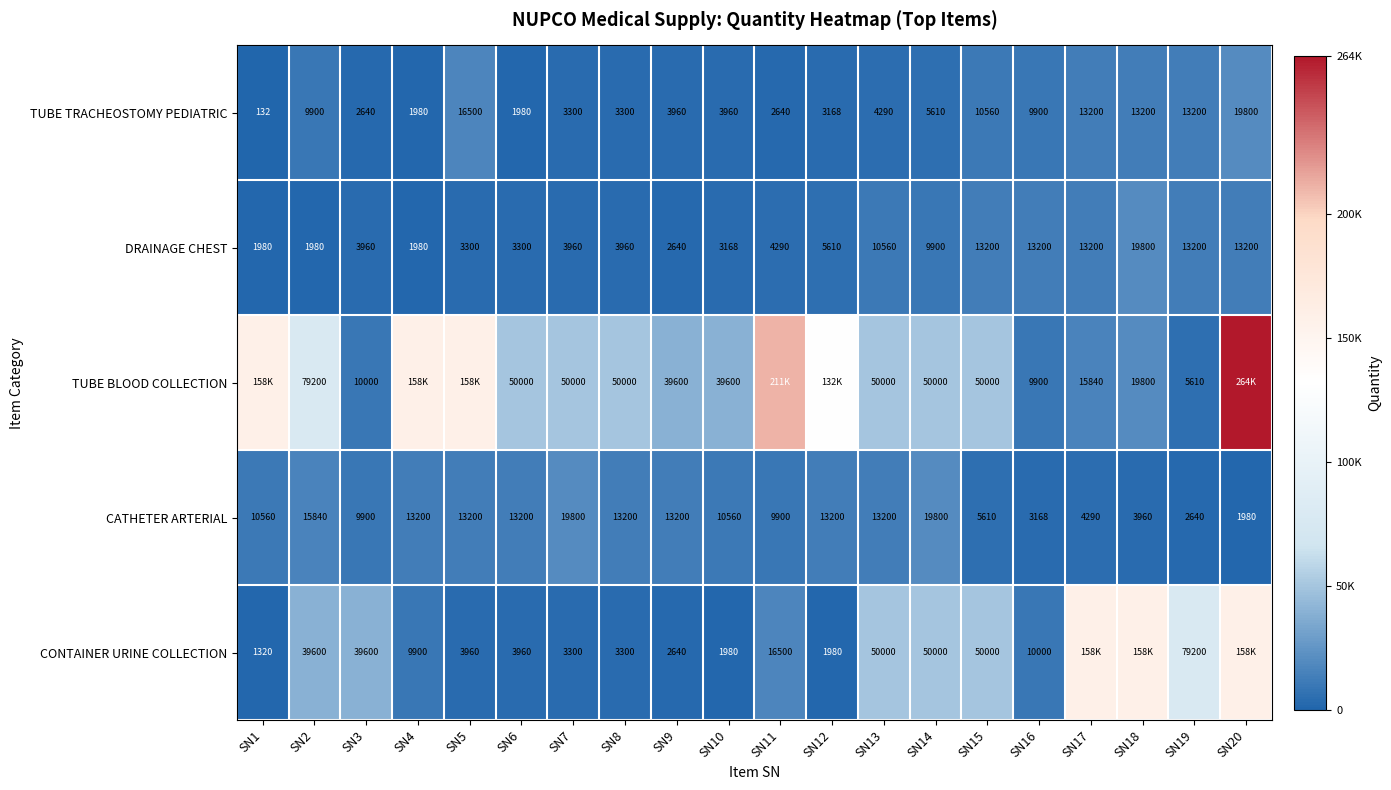

What is the difference between the maximum and minimum values in the DRAINAGE CHEST series?

17820